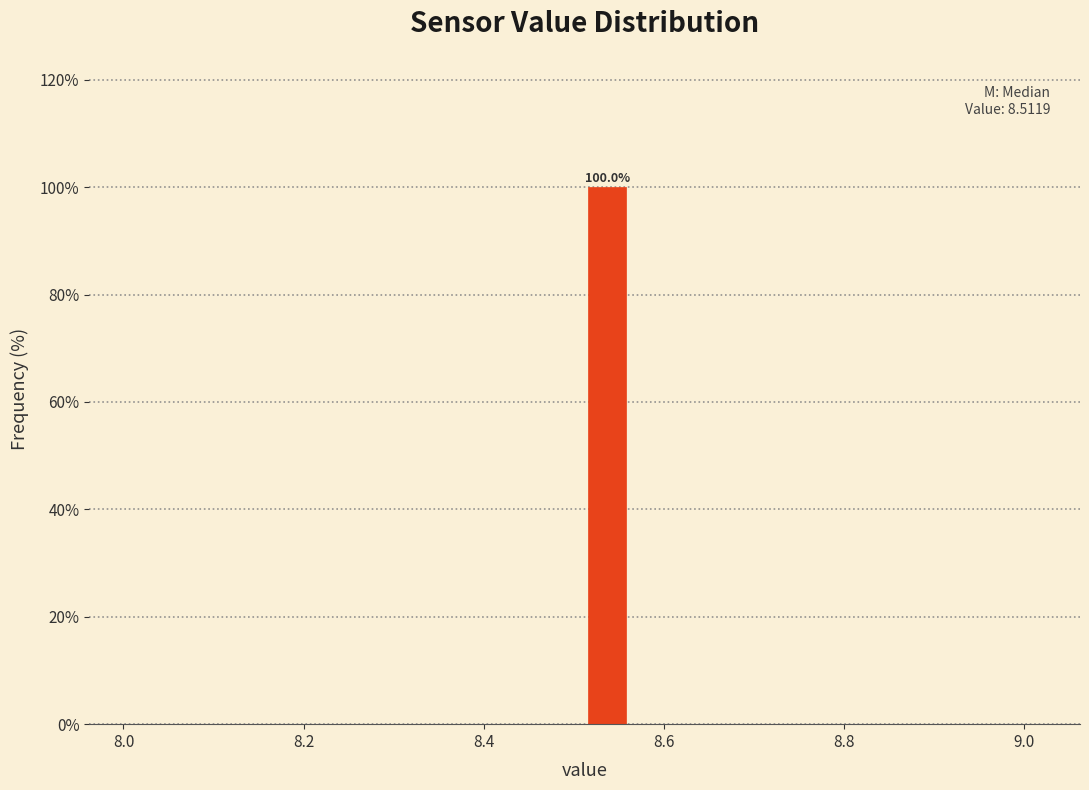

Around what value on the x-axis is the tallest bar? Give the approximate position of its centre, as read against the axis.

8.54